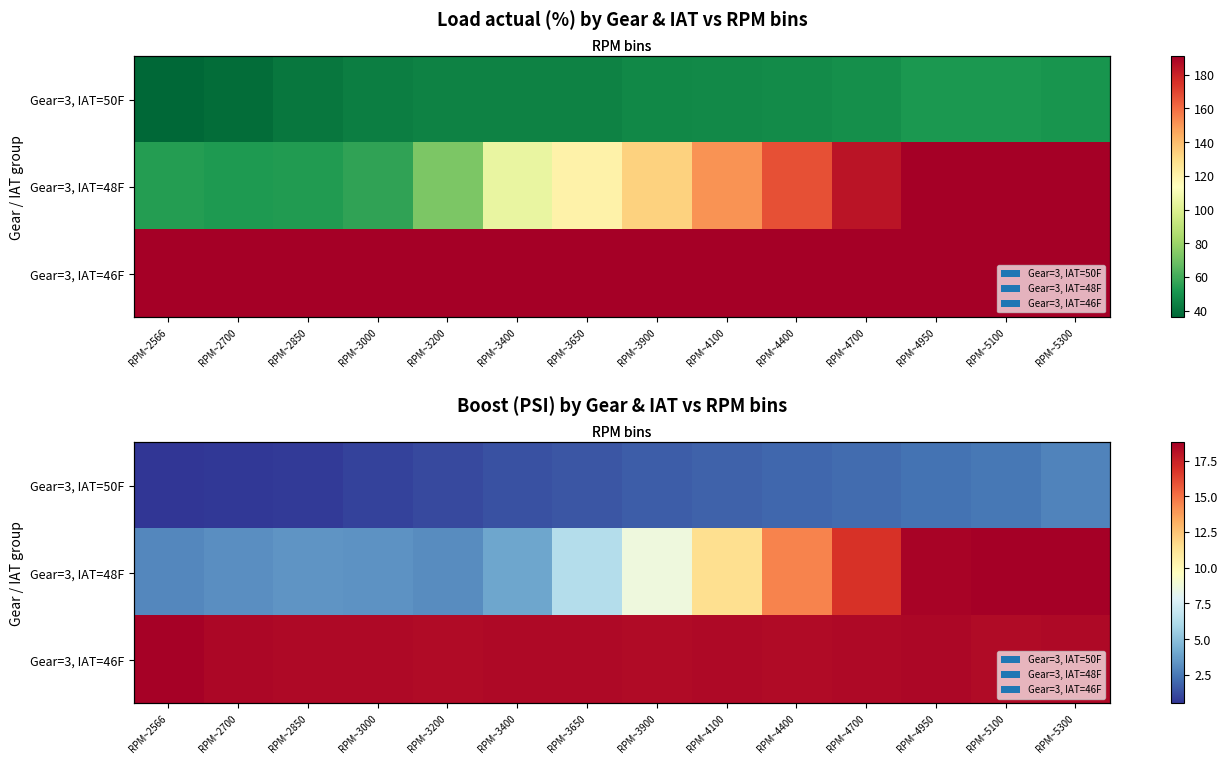

At which label does Gear=3, IAT=48F reach its minimum?

RPM~2566